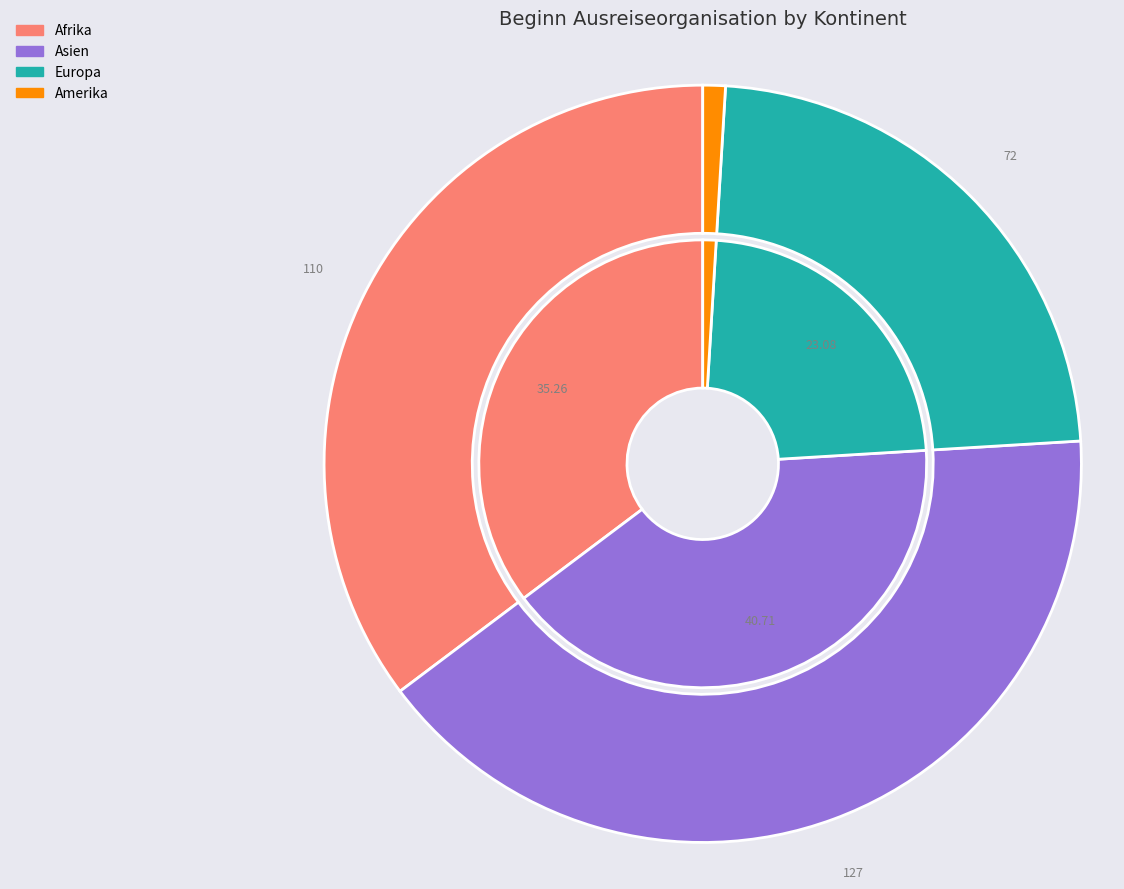

Is there any slice that represents more than half of the pie?

No